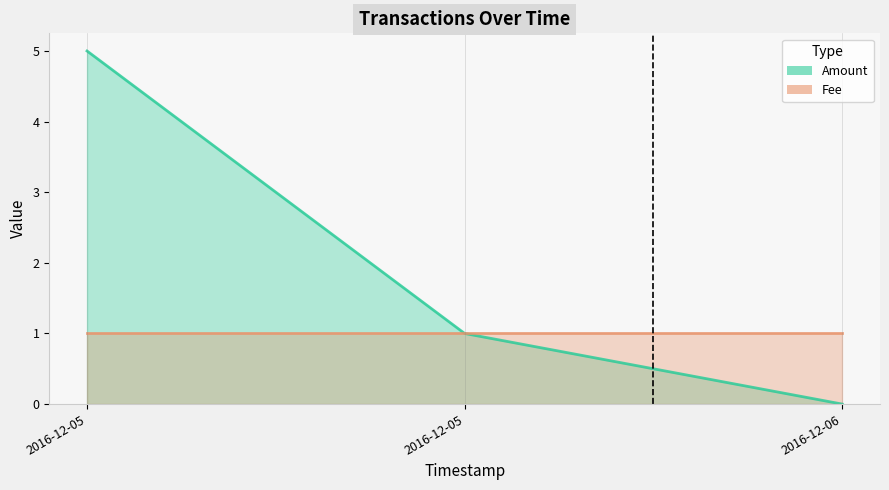

What is the ratio of the value at 2016-12-05 22:44:15 to the value at 2016-12-05 22:41:11?

0.2